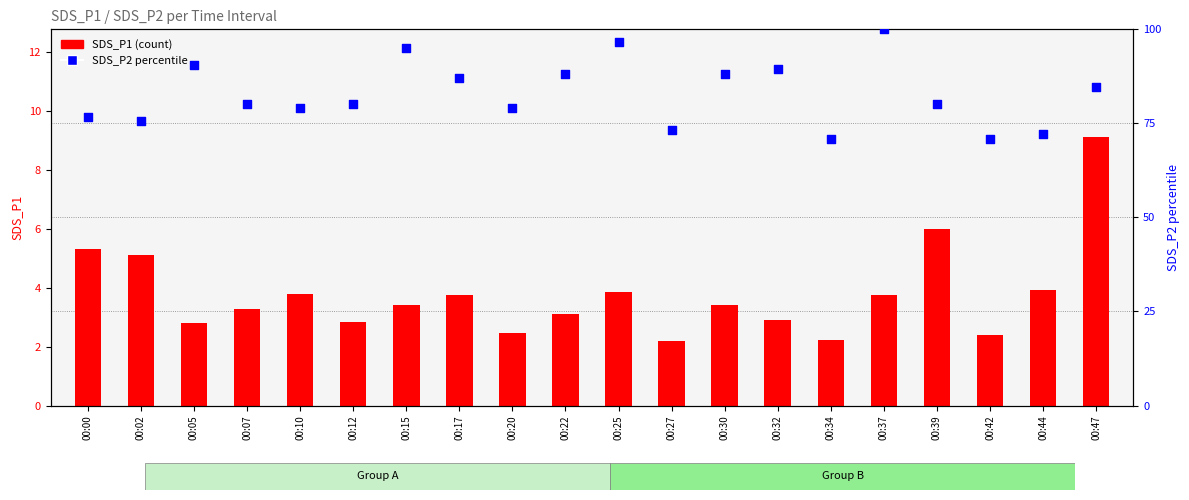

Which series reaches the minimum Y coordinate?

SDS_P1